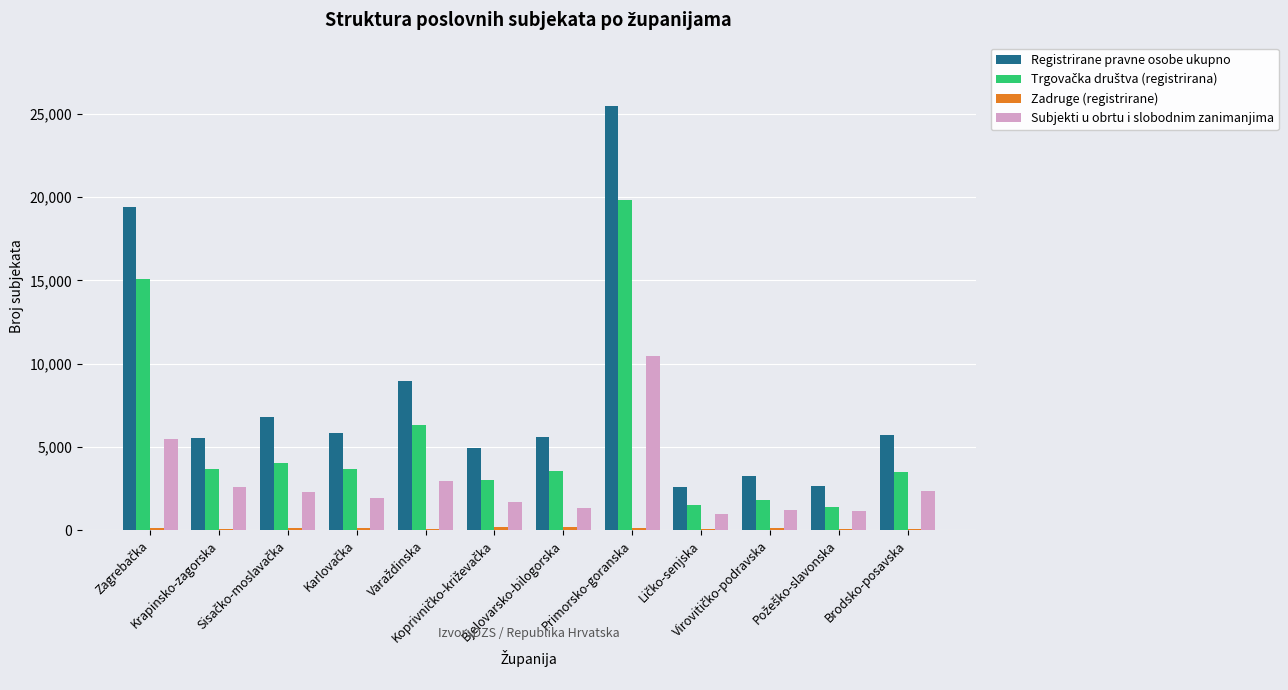

How many groups of bars are there?

12